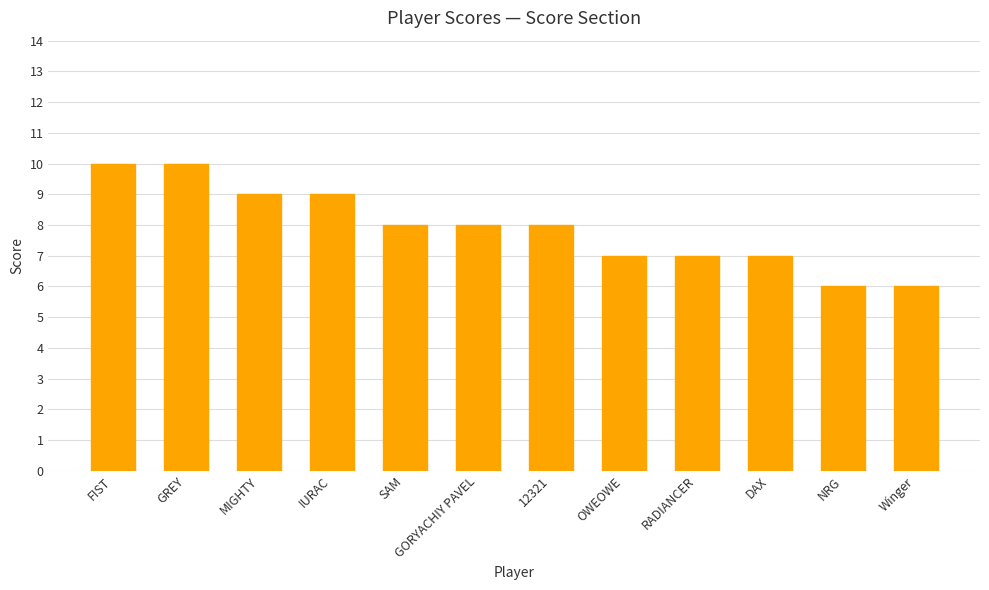

What is the average value?

8